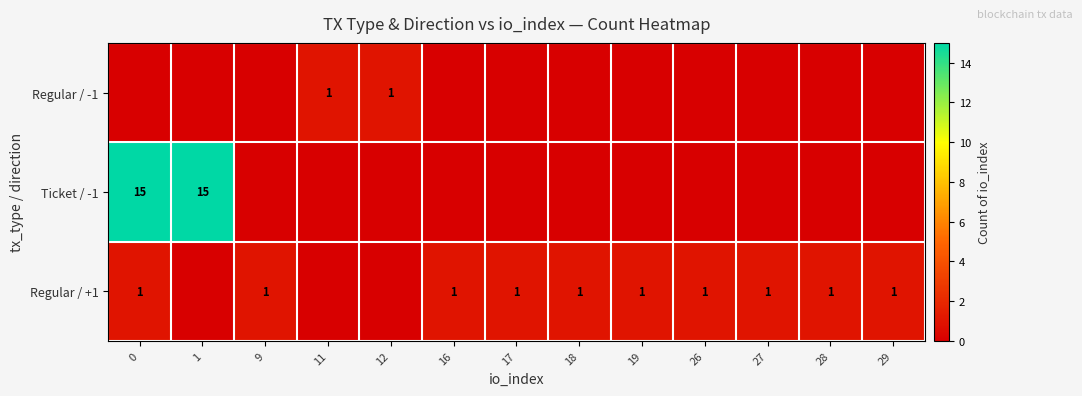

Between 9 and 29, which is larger?

9